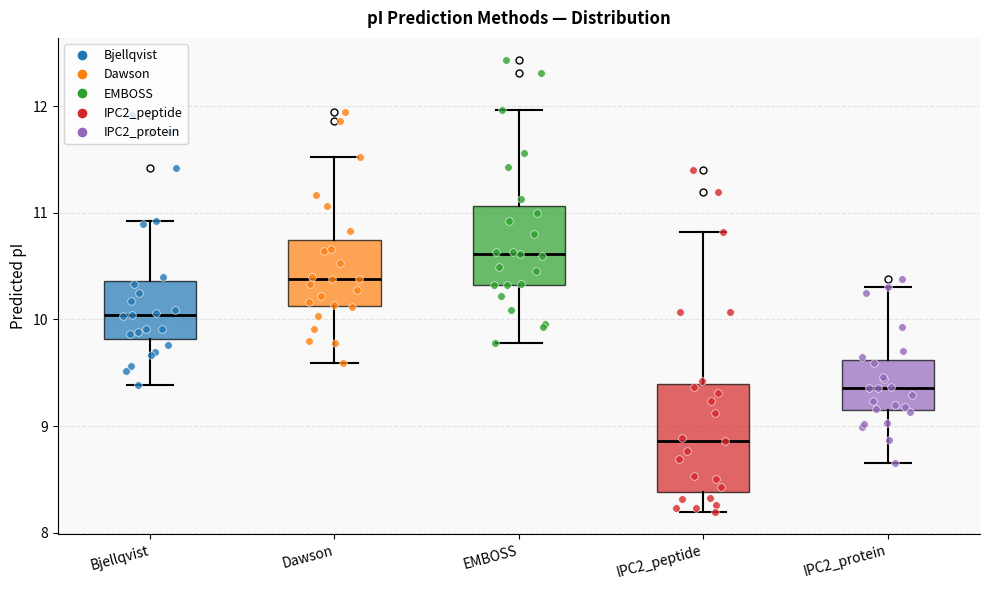

Which box's median line is the highest?

EMBOSS